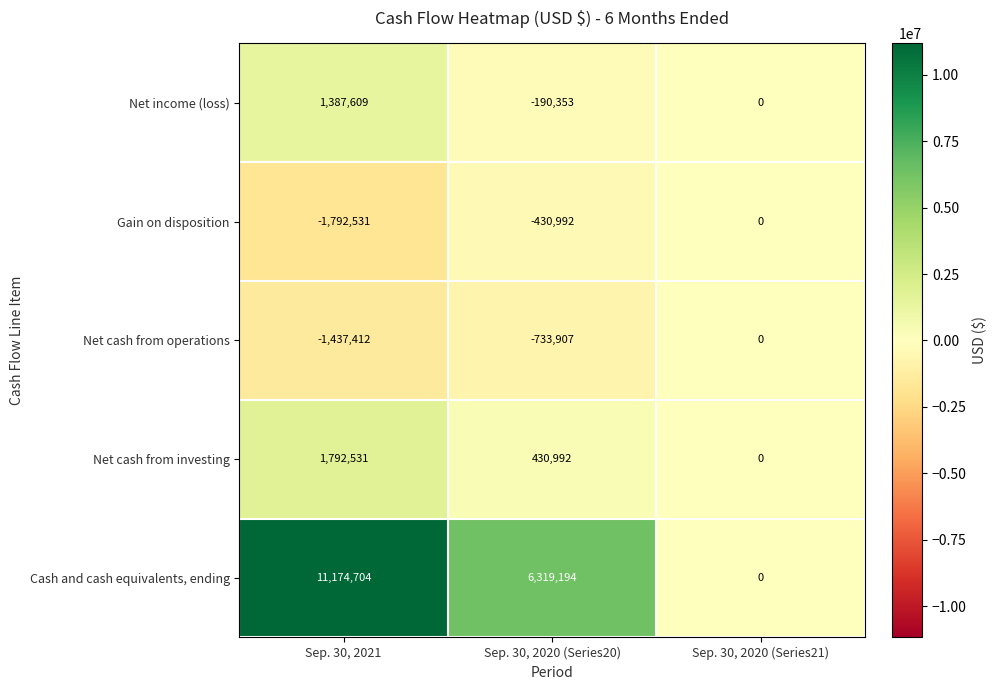

Which series has the largest range (max minus min)?

Cash and cash equivalents, ending